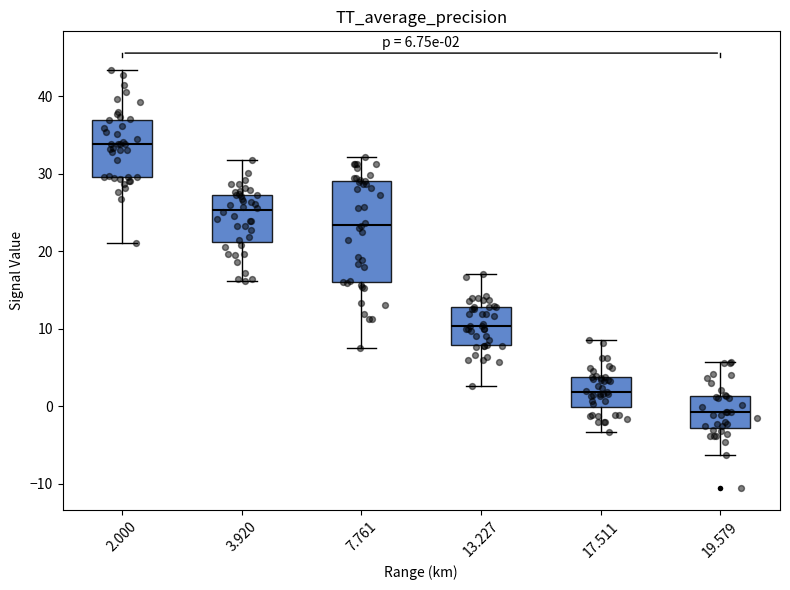

Which box's median line is the lowest?

19.579